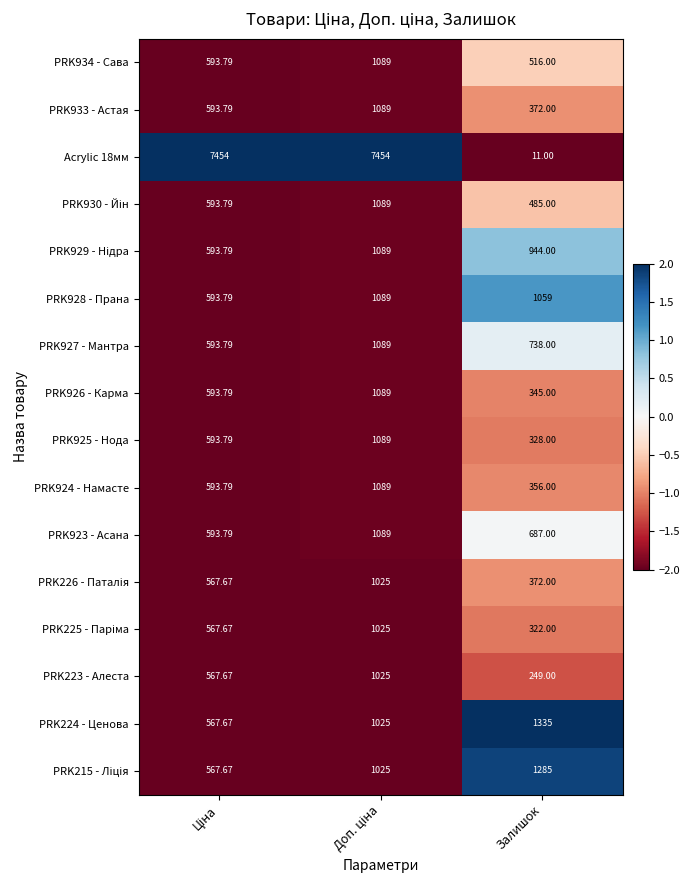

How many data points does each series have?

3